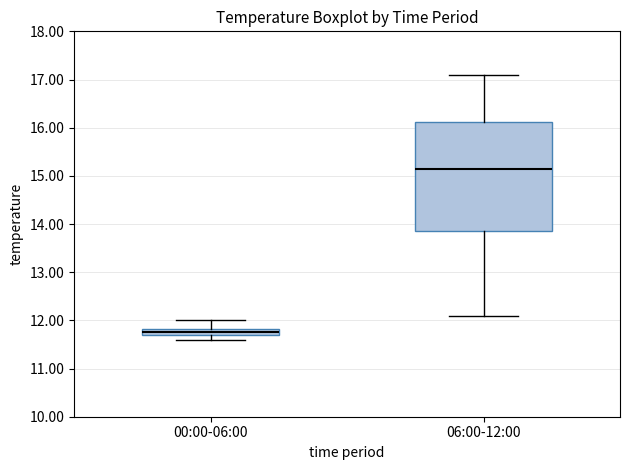

Which box has the lowest median line?

00:00-06:00